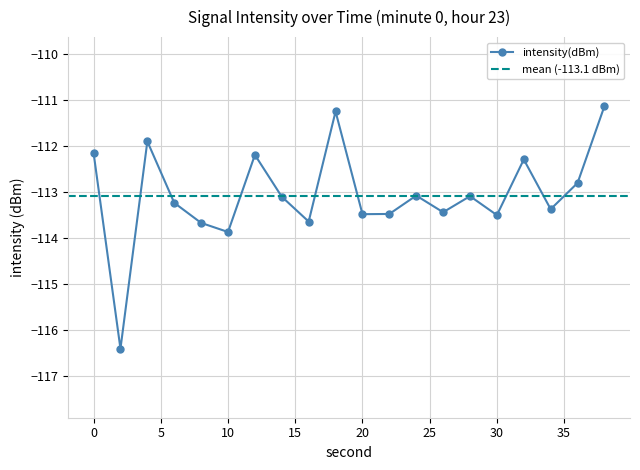

How many lines are shown in the chart?

1